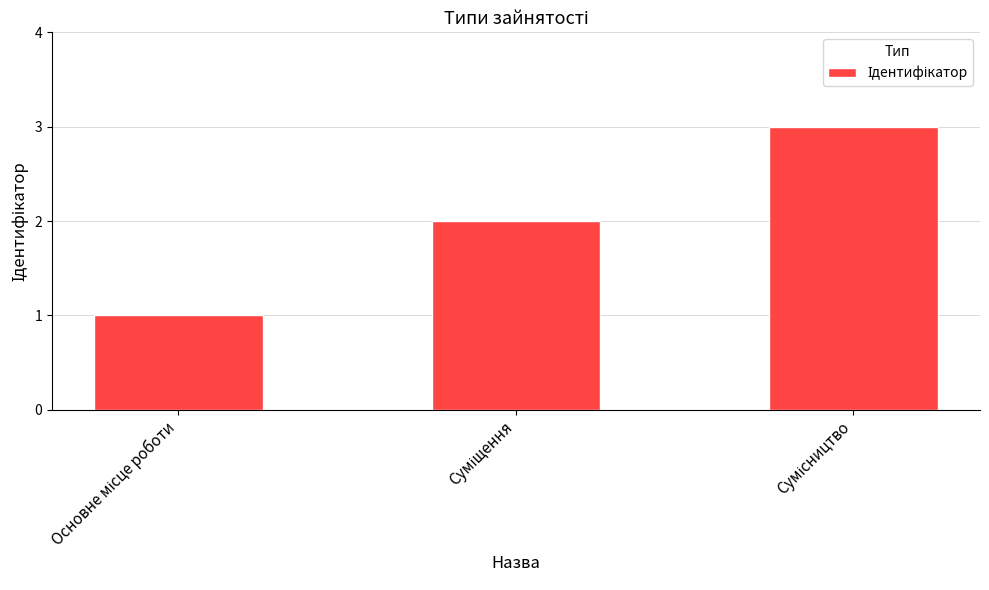

What is the average value?

2